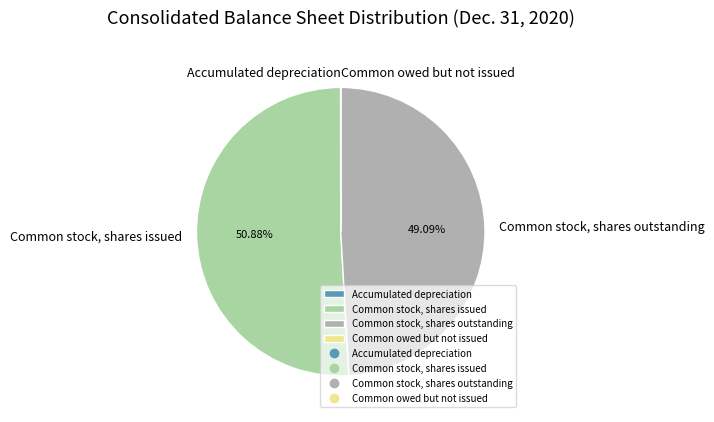

Is it true that Common stock, shares issued is 63% of the pie?

False